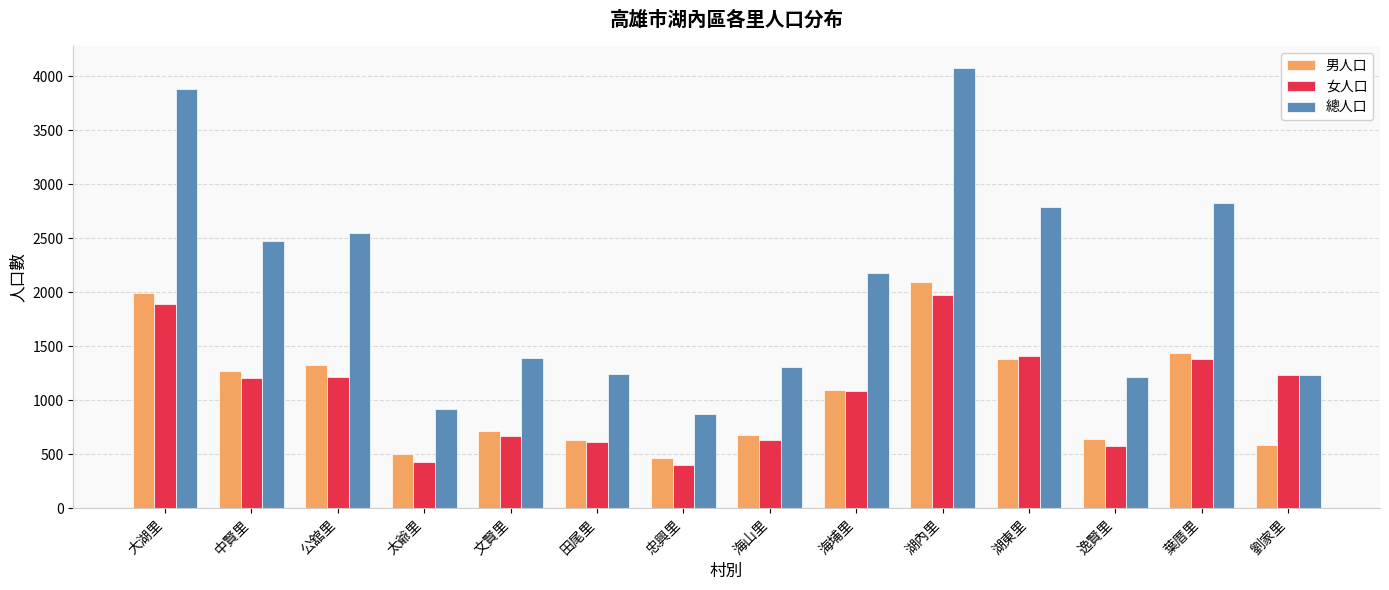

What is the minimum value shown in the chart?

401